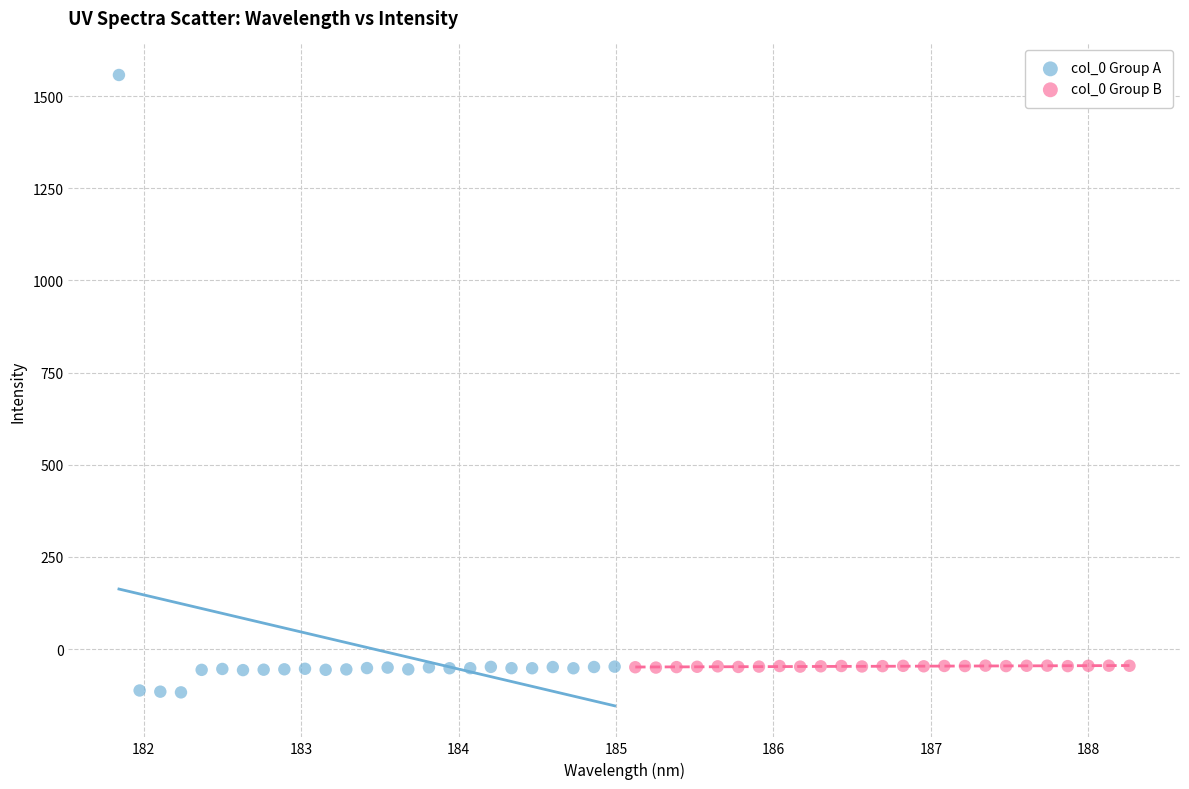

Which series has the widest spread of Y values?

col_0 Group A